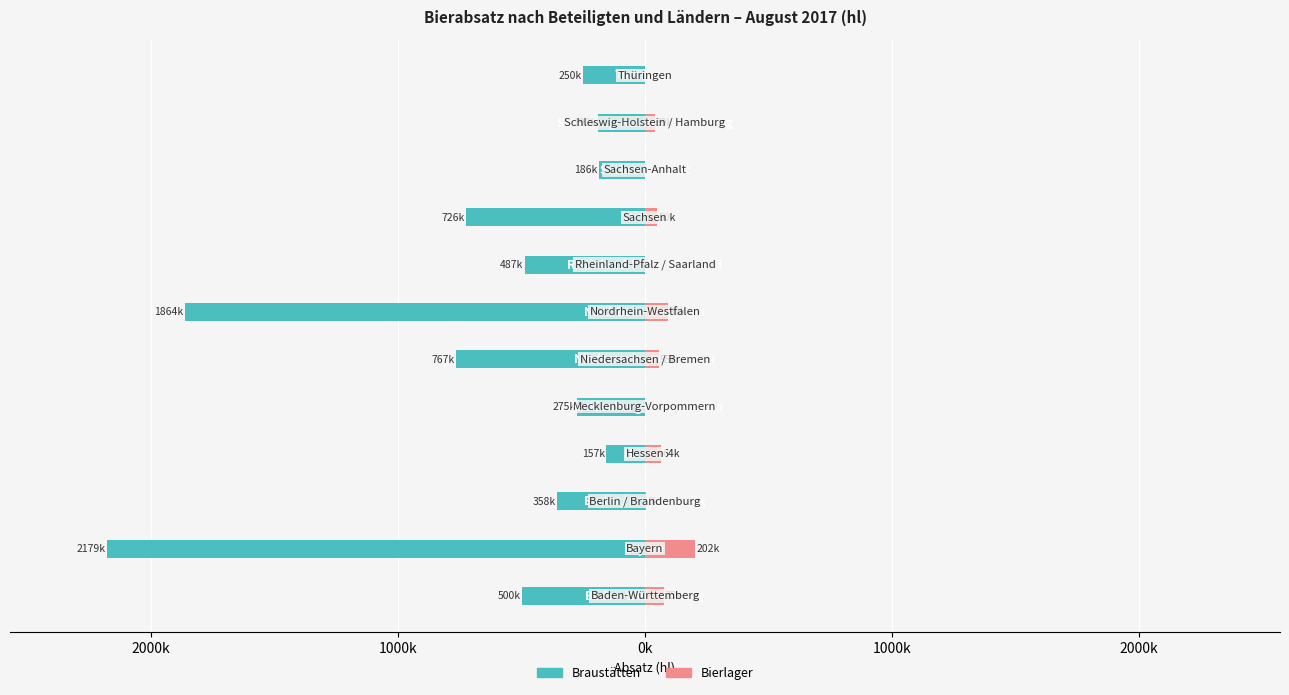

What are all the series names shown in the legend?

Braustätten, Bierlager